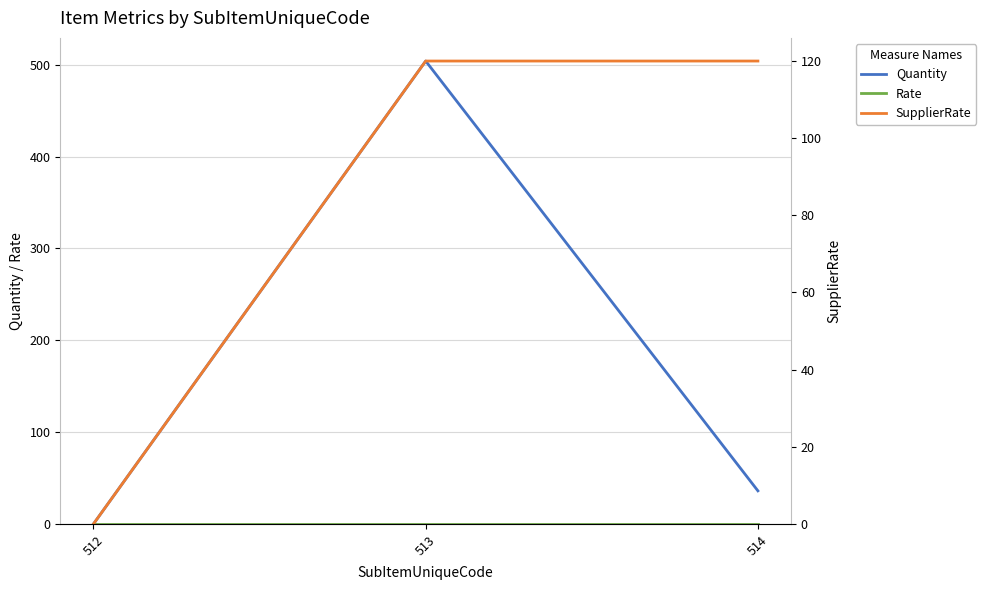

Which series changed the most between 512 and 514?

SupplierRate